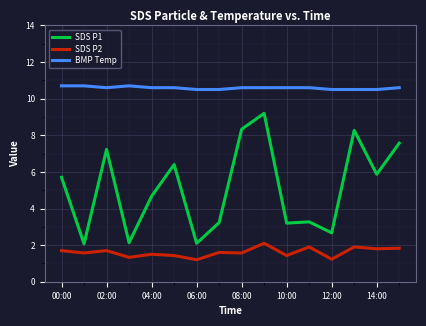

What is the highest value of the BMP Temp series?

10.7